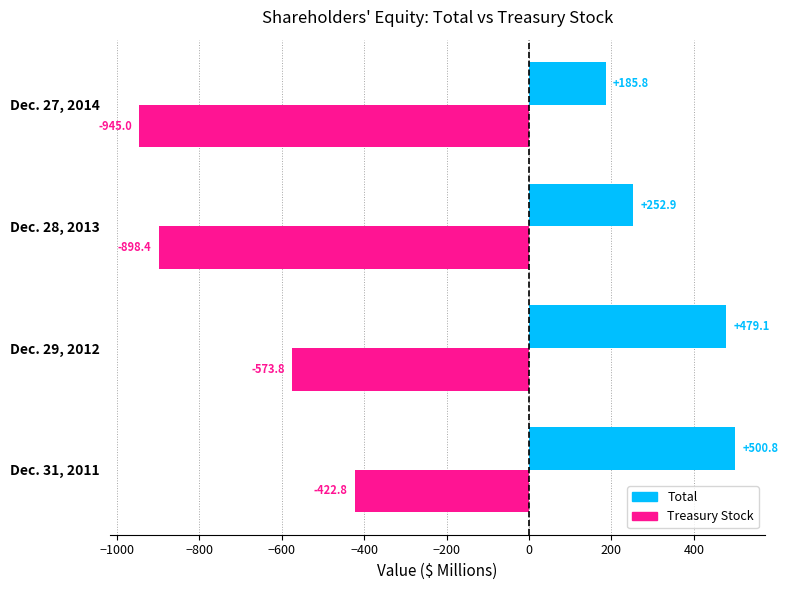

What is the difference between the highest and lowest values at Dec. 28, 2013?

1151.3